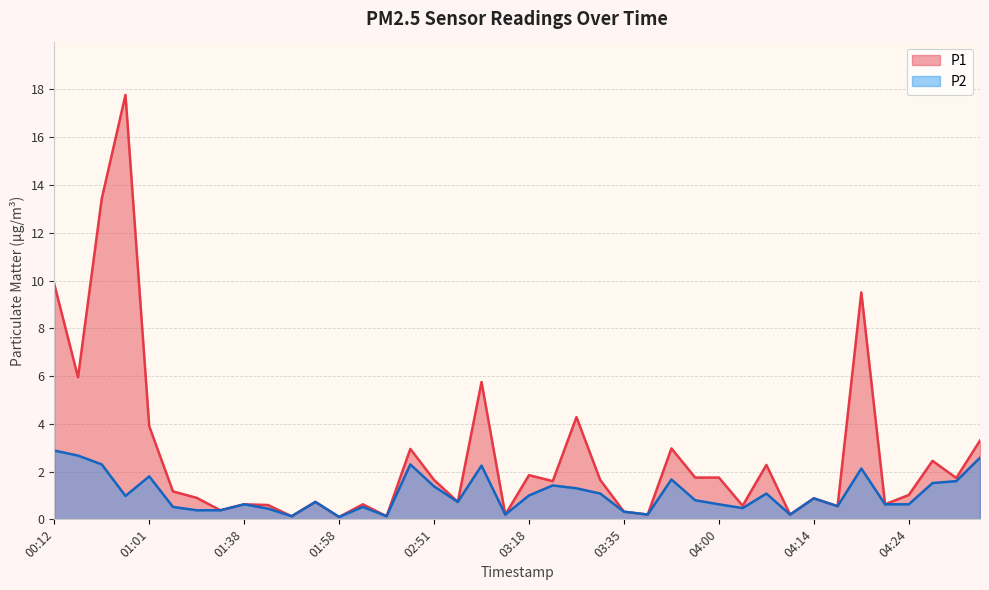

True or false: P1 and P2 intersect in this chart.

False